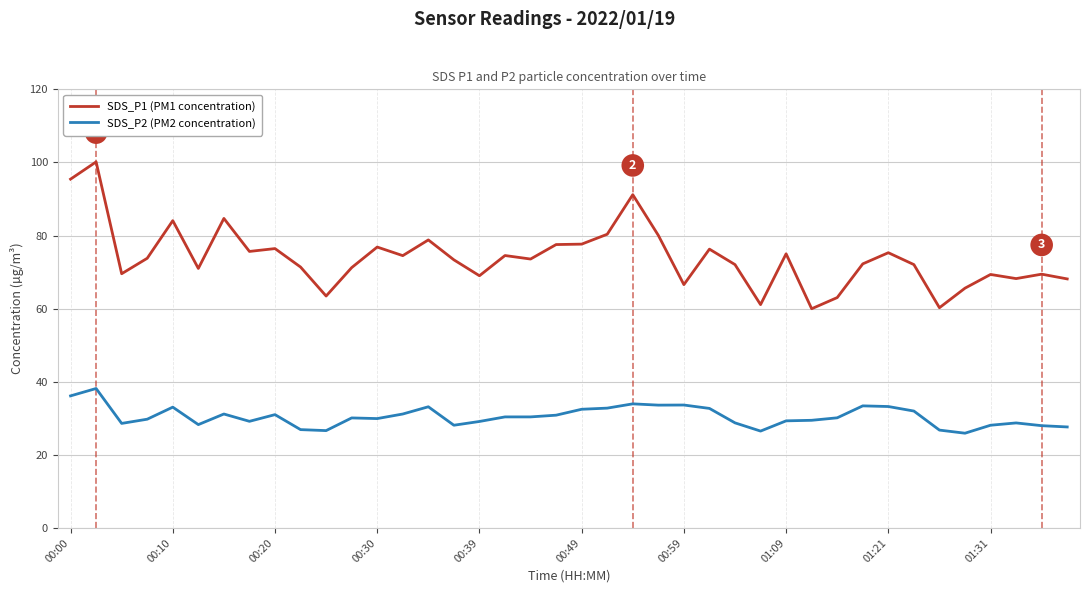

What is the difference between the maximum and minimum values in the SDS_P1 (PM1 concentration) series?

40.2